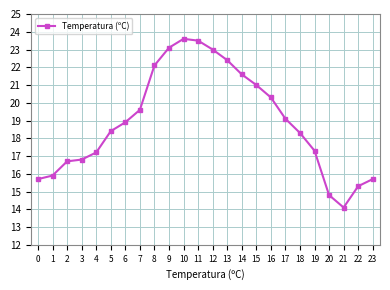

What is the difference between the values at 3 and 5?

1.6